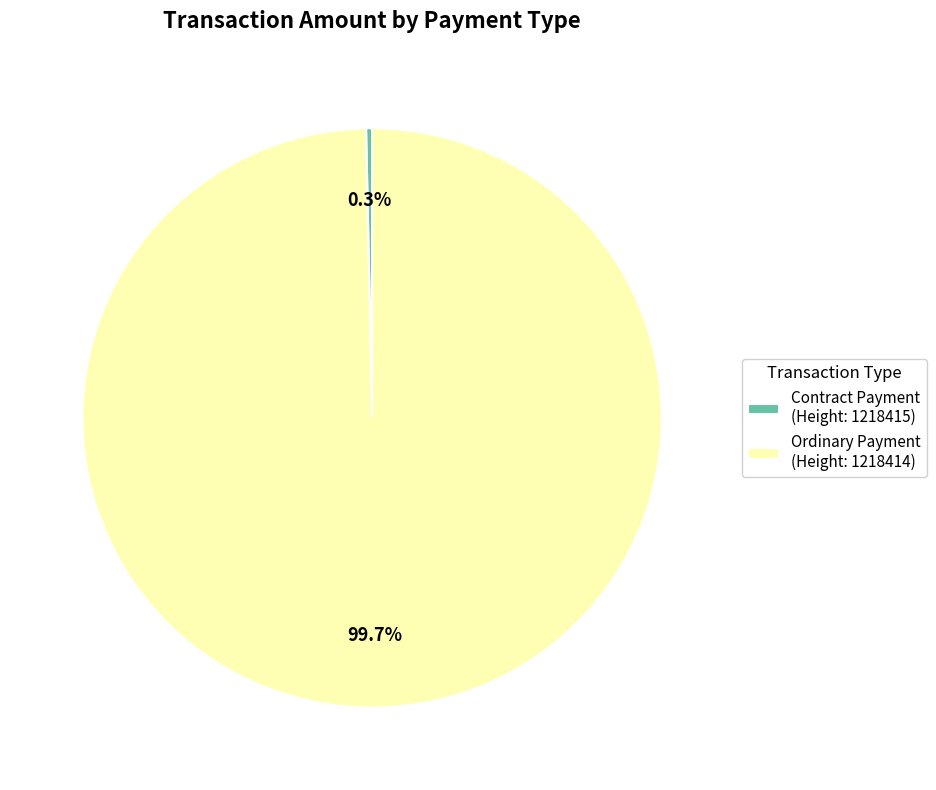

Which slice is the smallest?

Contract Payment (Height: 1218415)